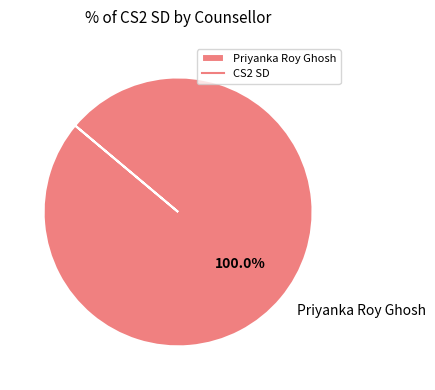

Rank the categories by value from highest to lowest.

Priyanka Roy Ghosh